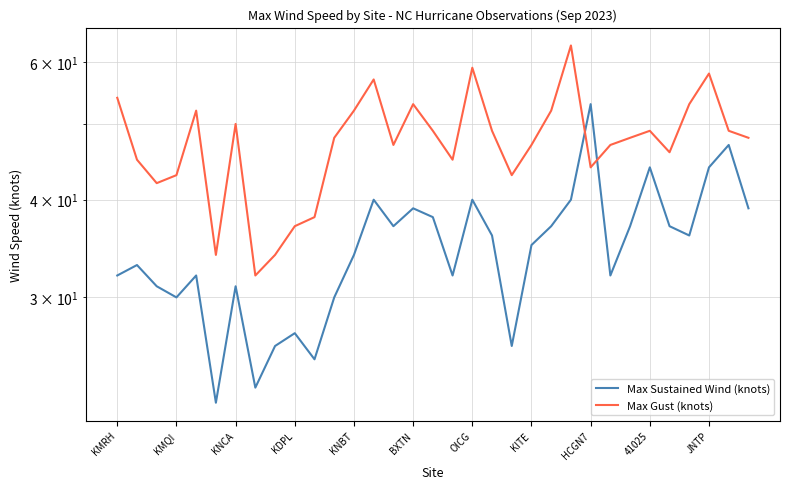

Rank the categories by Max Gust (knots) value from highest to lowest.

23, 18, 30, 13, KMRH, 15, 29, KNBT, 12, 22, OICG, 16, 19, 27, 31, 11, 26, 32, 14, 21, 25, 28, KMQI, 17, 24, KDPL, 20, KNCA, JNTP, 41025, BXTN, HCGN7, KITE